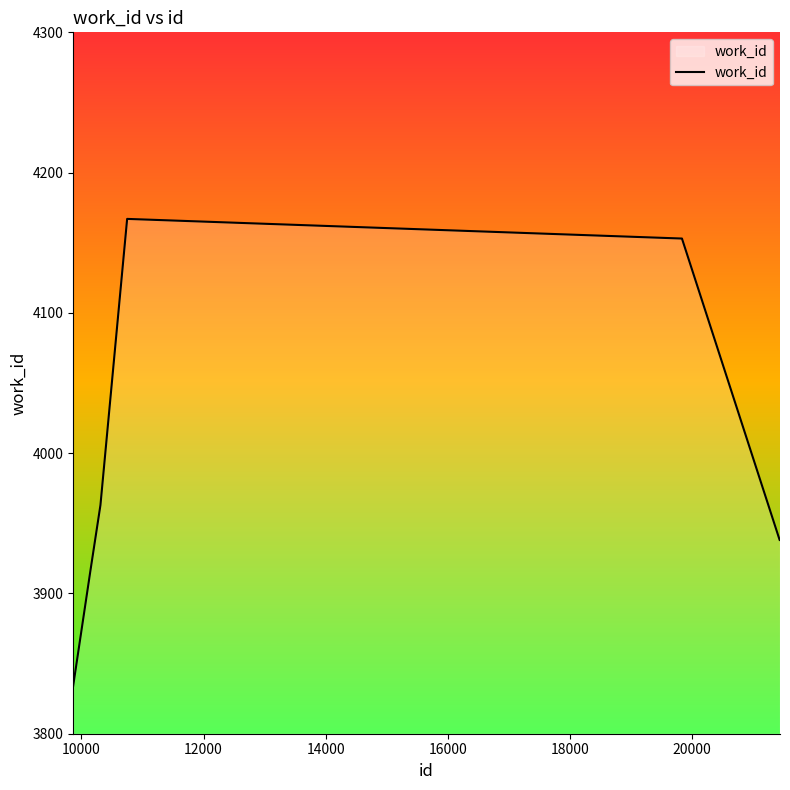

What is the maximum value shown in the chart?

4167